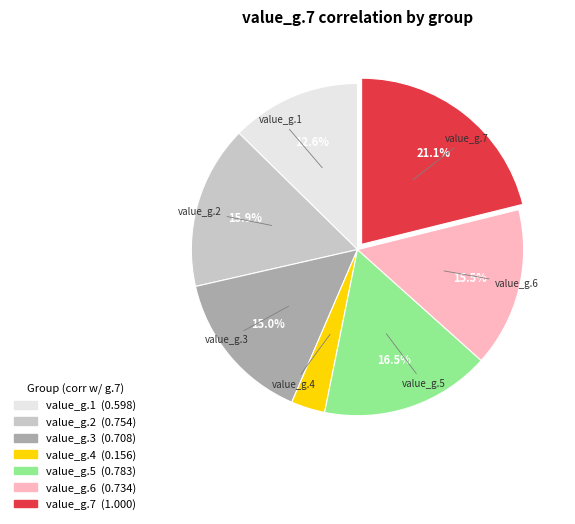

The value_g.6 slice represents 25% of the pie. True or false?

False